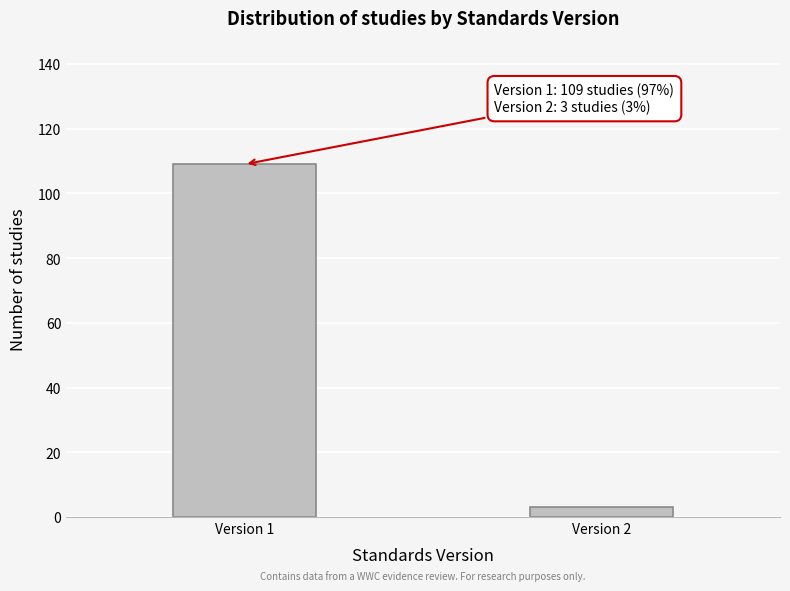

Reading left to right, what are all the values shown in this chart?

Version 1=109	Version 2=3